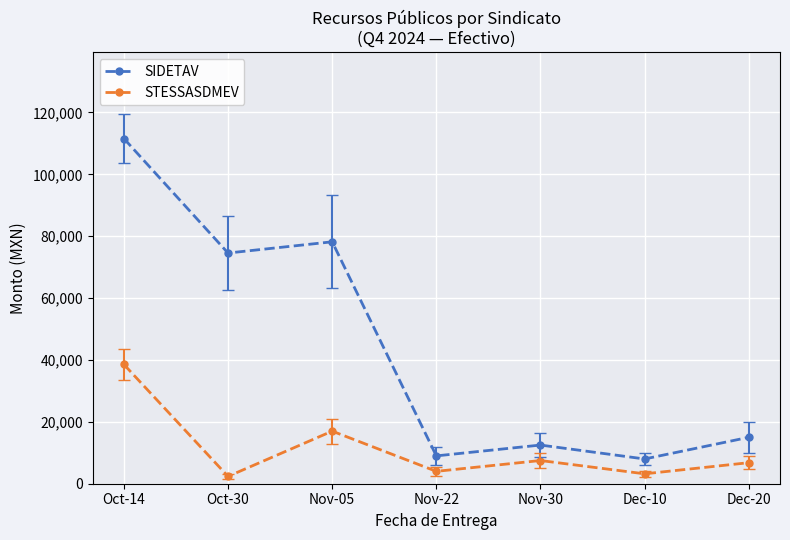

What is the average value of the STESSASDMEV series?

11346